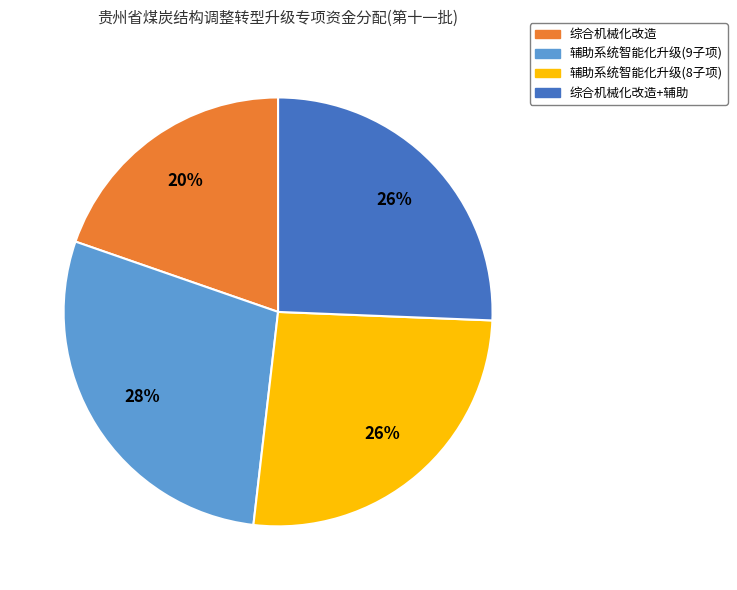

Is there a majority slice in this chart?

No